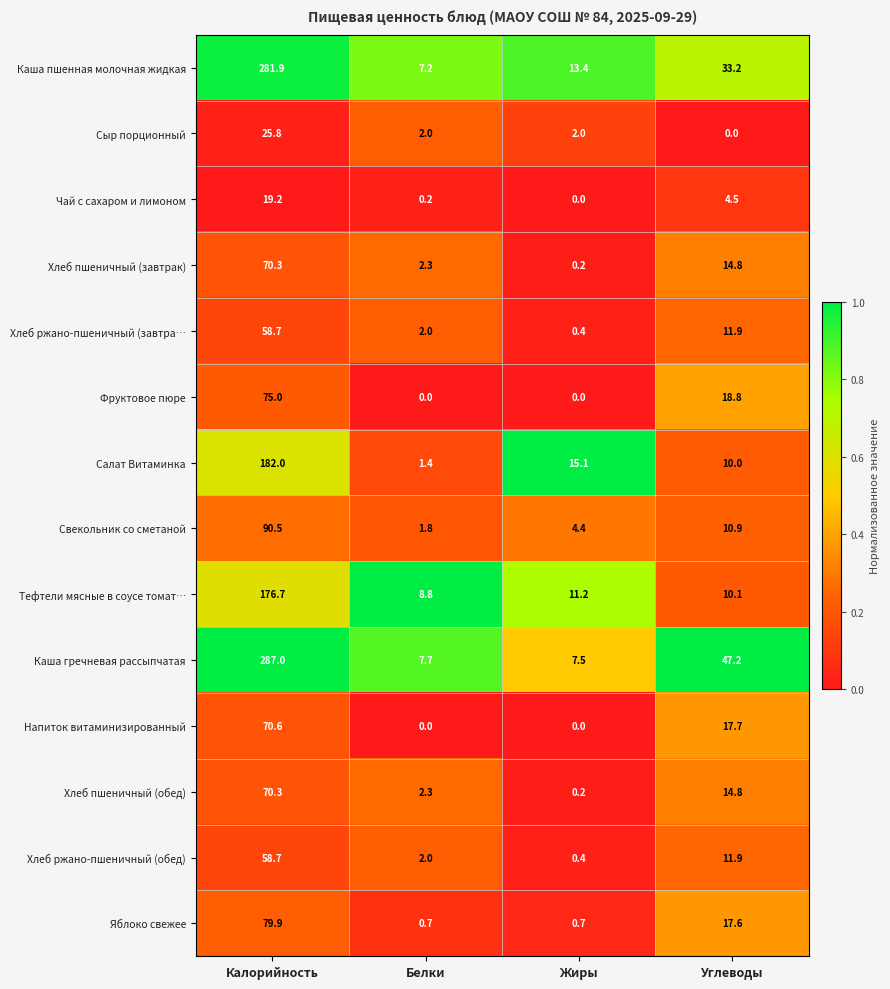

What value does the Каша гречневая рассыпчатая series have at Углеводы?

47.2